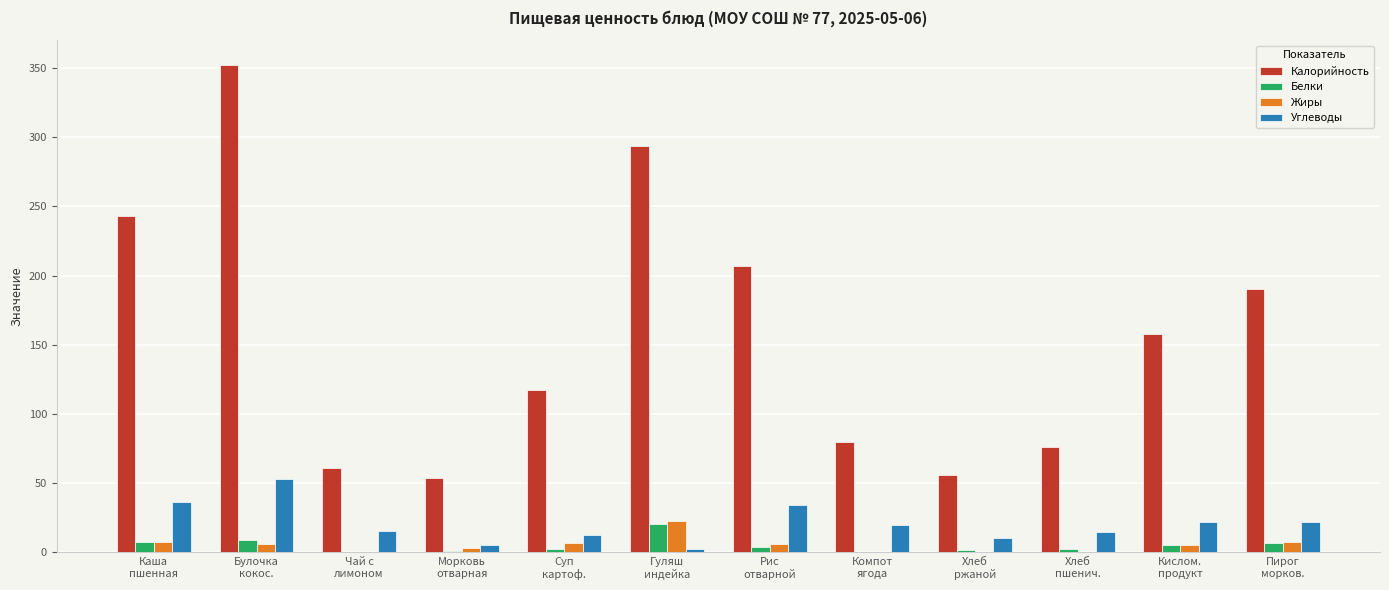

Between Булочка
кокос. and Рис
отварной, which series saw the biggest shift?

Калорийность